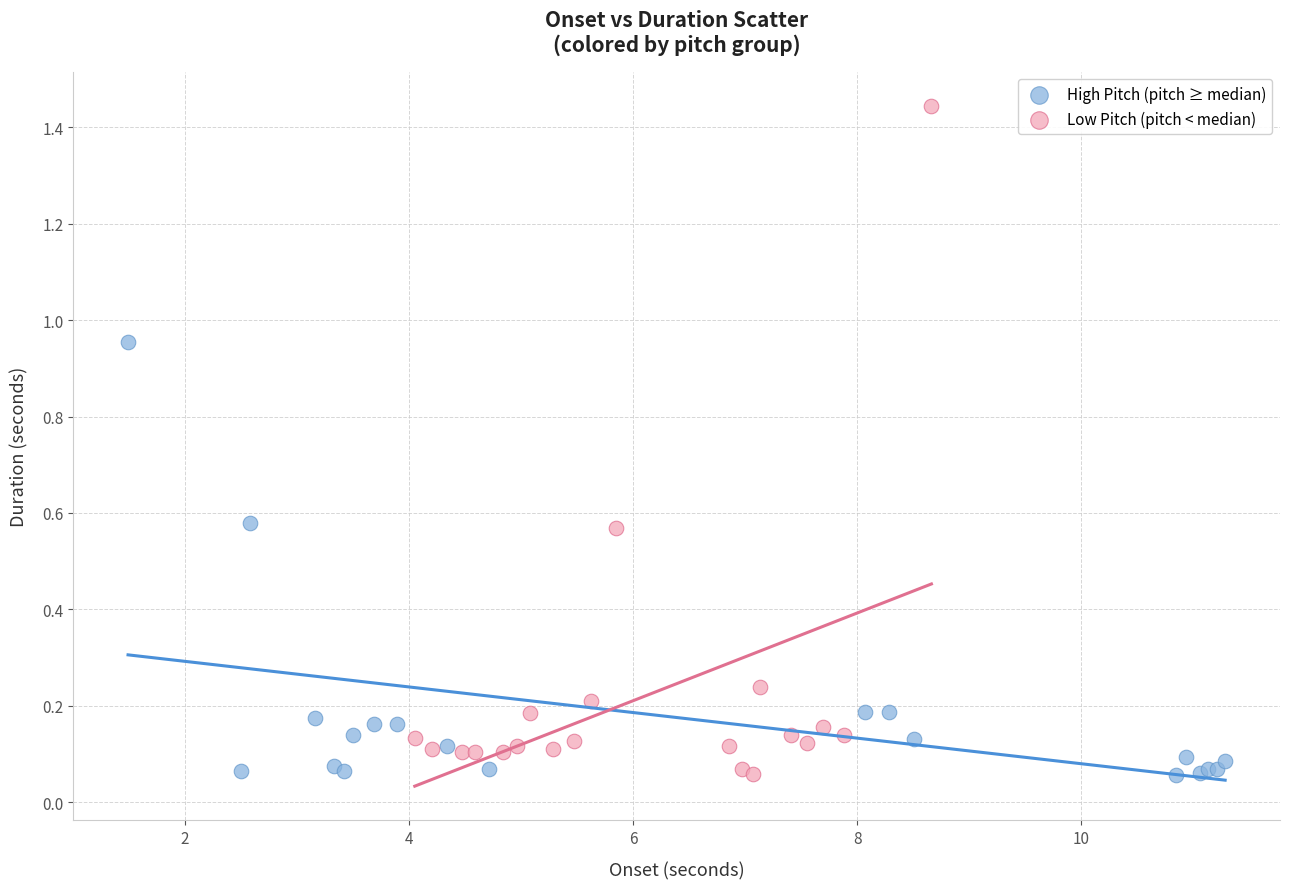

Which series reaches the maximum Y coordinate?

Low Pitch (pitch < median)